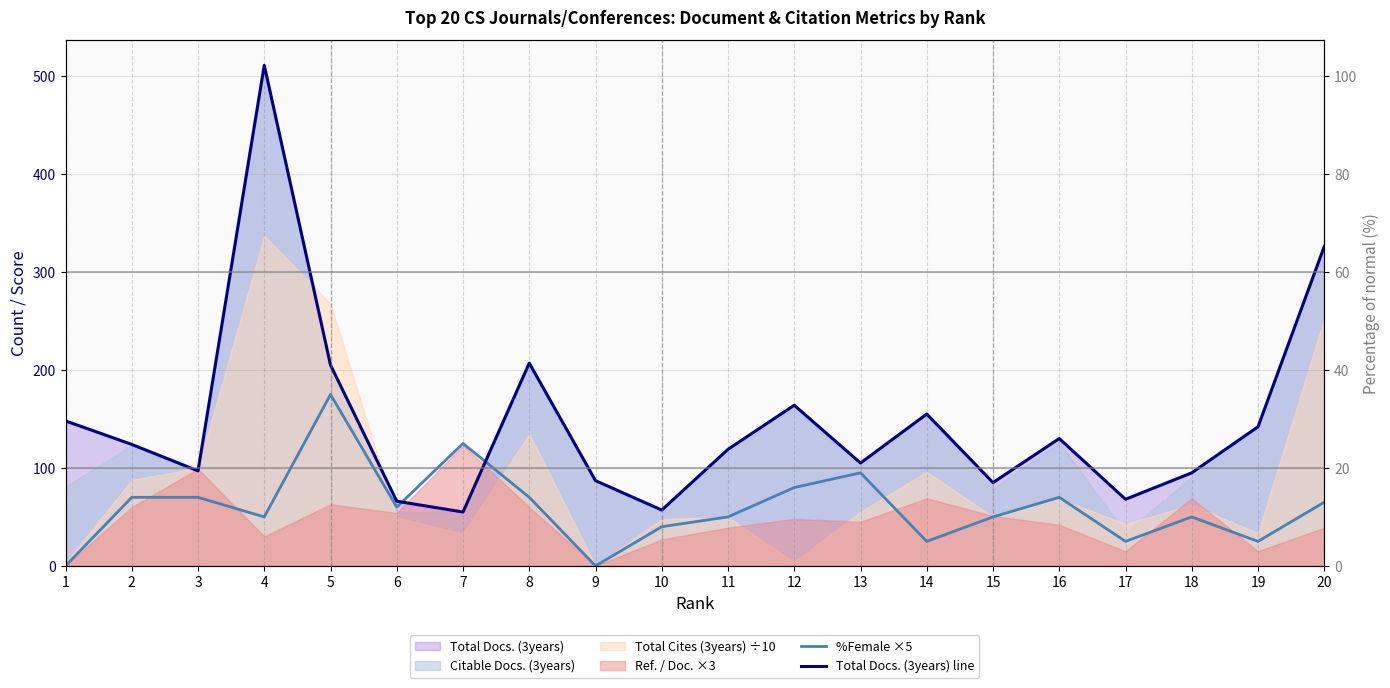

What is the difference between the maximum and minimum values in the %Female ×5 series?

175